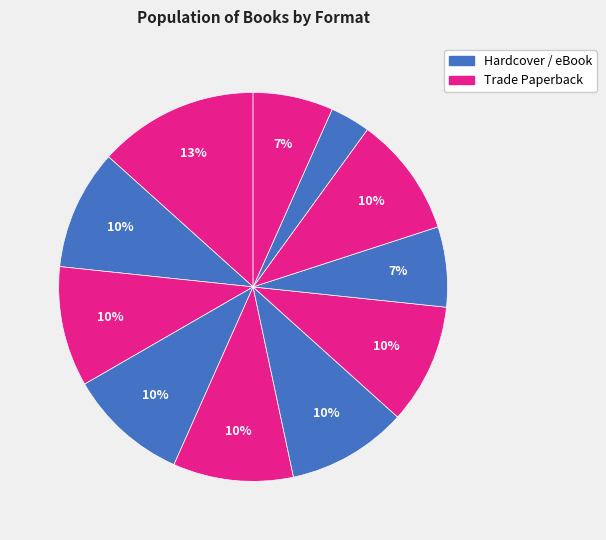

How many slices are in this pie chart?

11